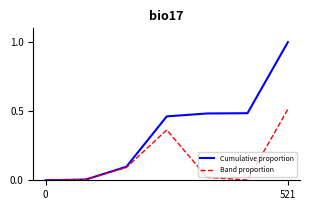

How many lines are shown in the chart?

2